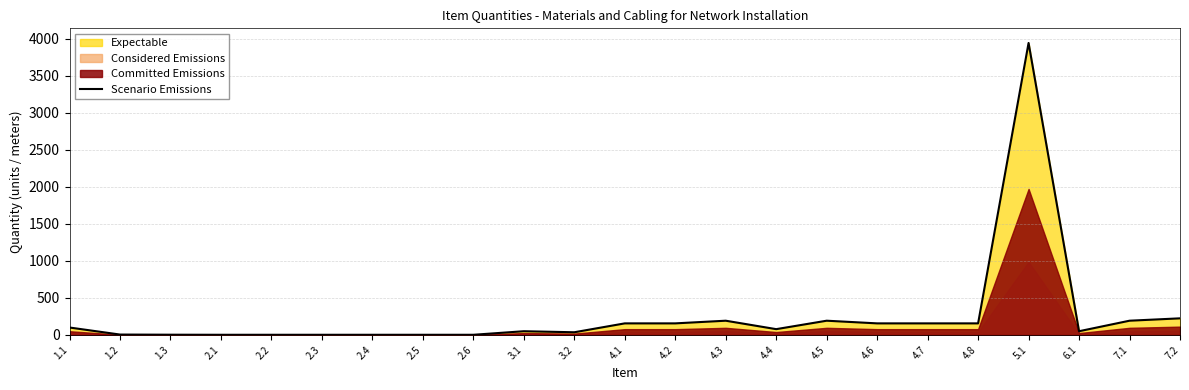

What is the approximate value at 5.1, to the nearest 50?

3950